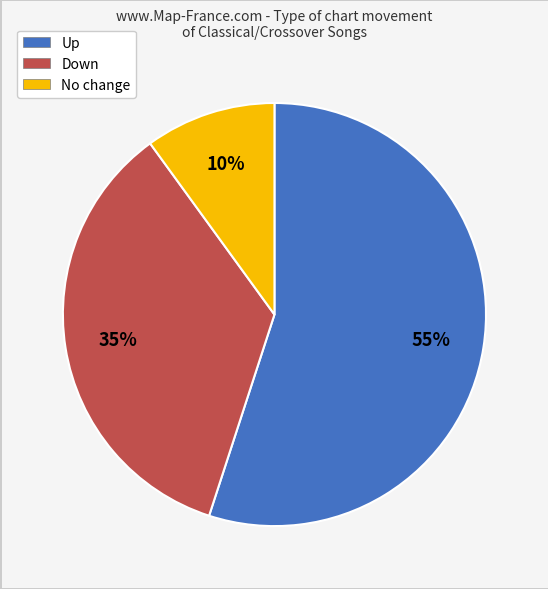

What is the largest slice in the pie chart?

Up